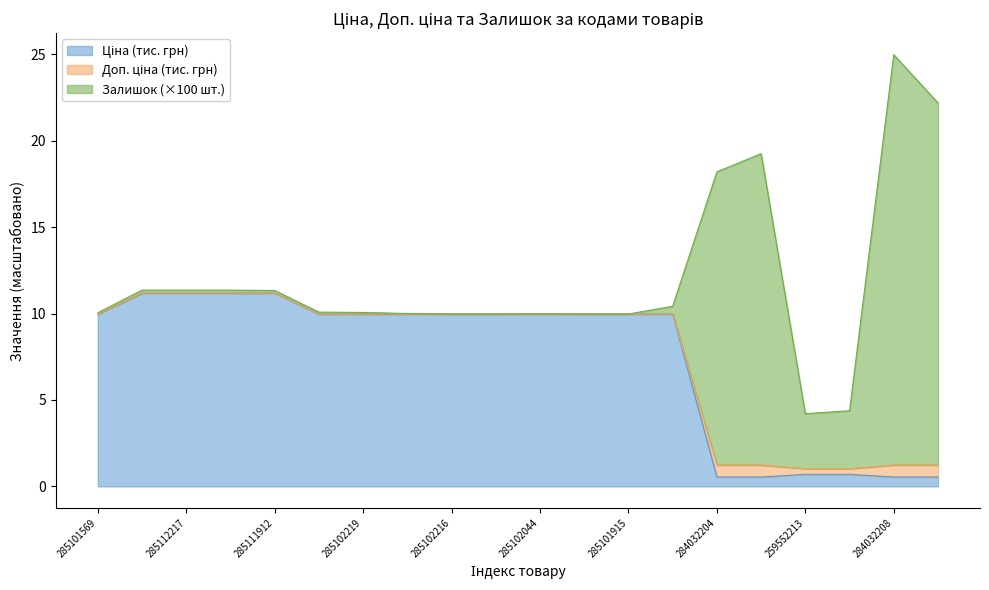

True or false: Ціна and Доп. ціна cross at least once.

False